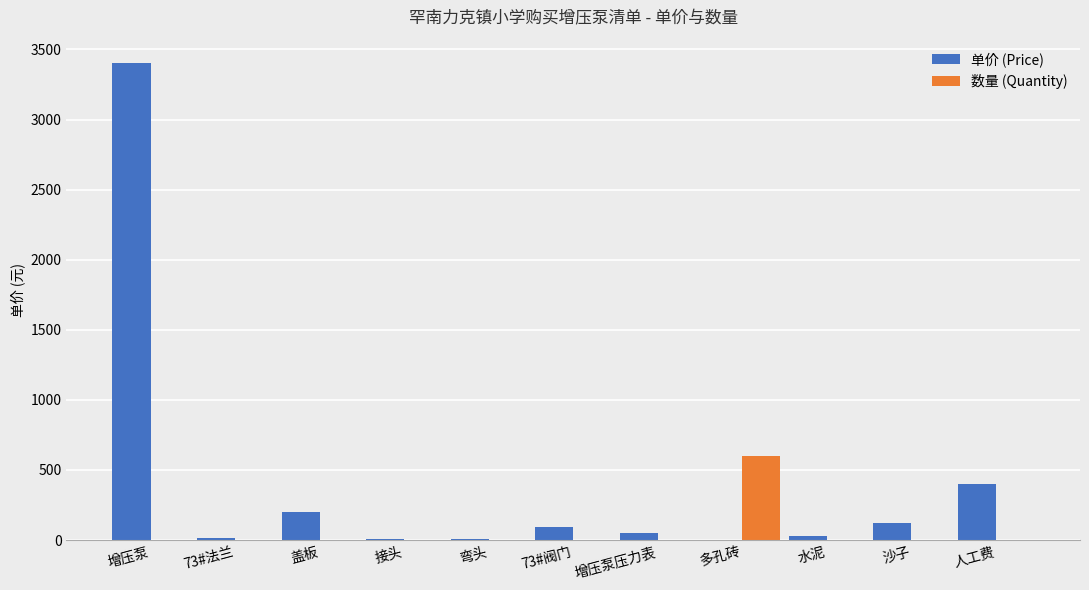

Which series has the widest spread of values?

单价 (Price)